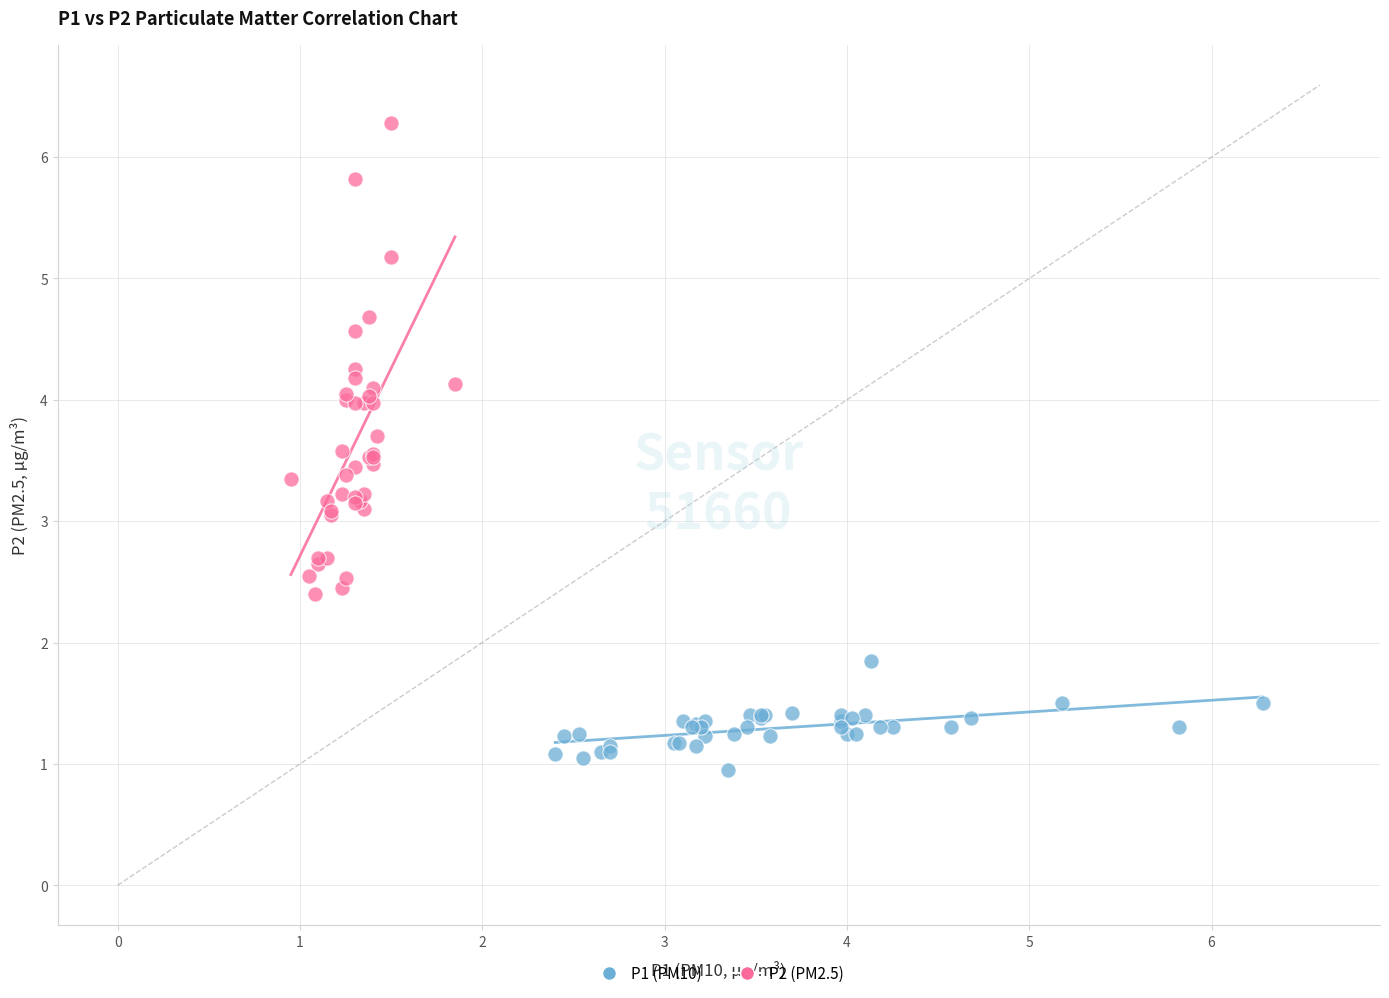

Which series contains the lowest Y value?

P1 (PM10)